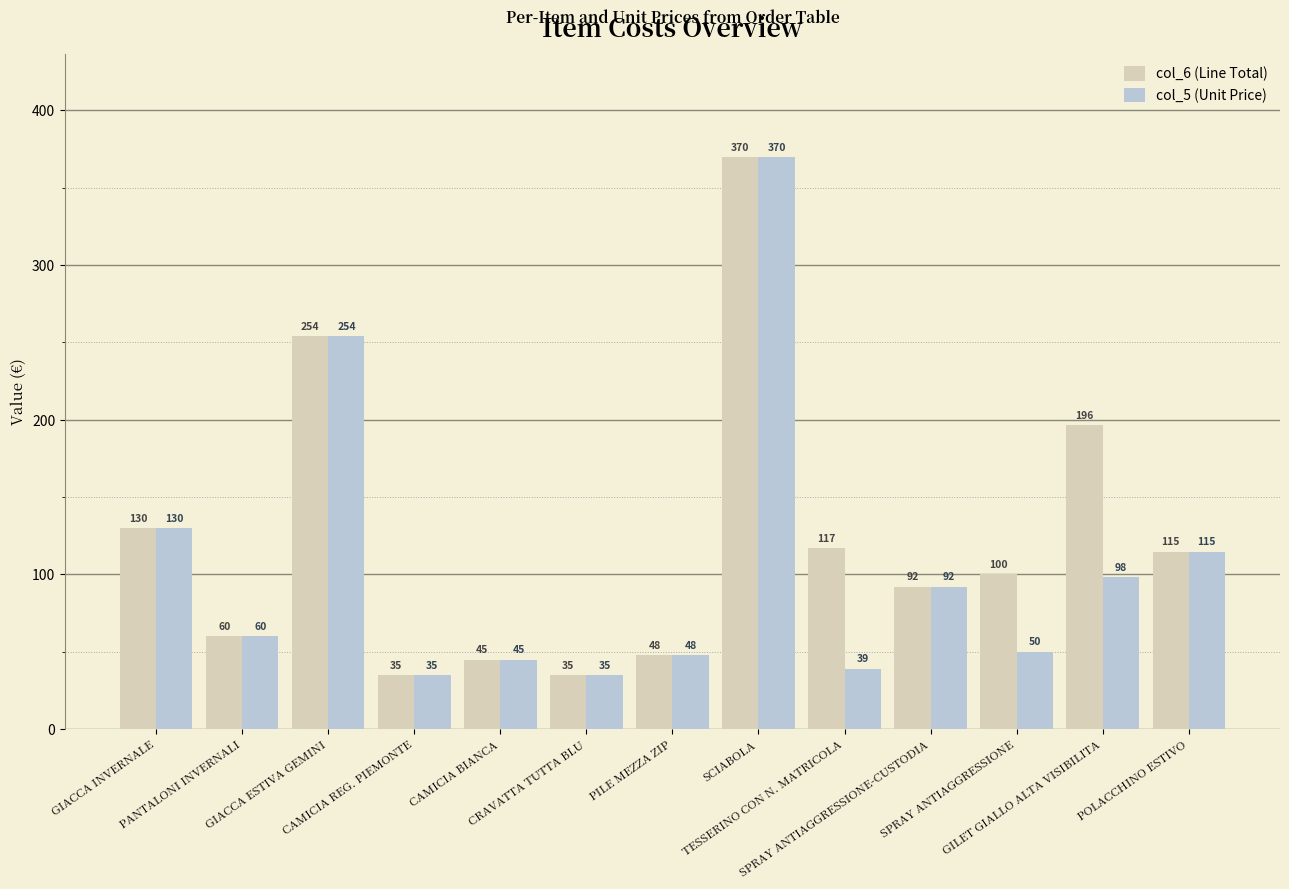

What is the greatest value displayed?

370.0